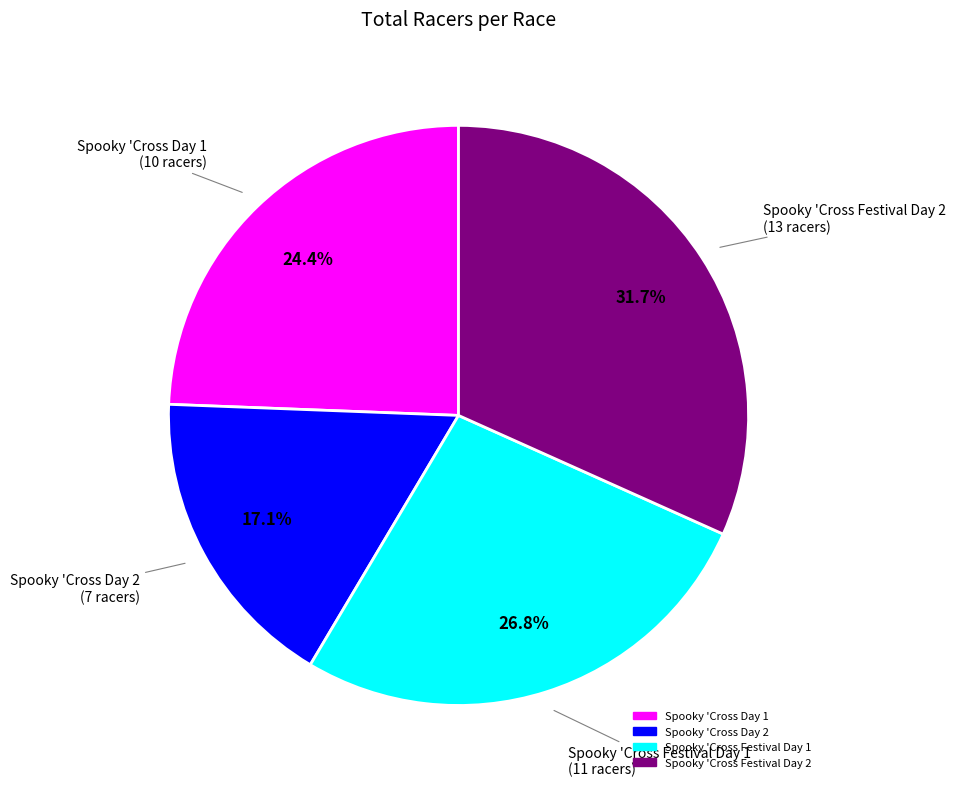

Which category has the biggest portion of the pie?

Spooky 'Cross Festival Day 2